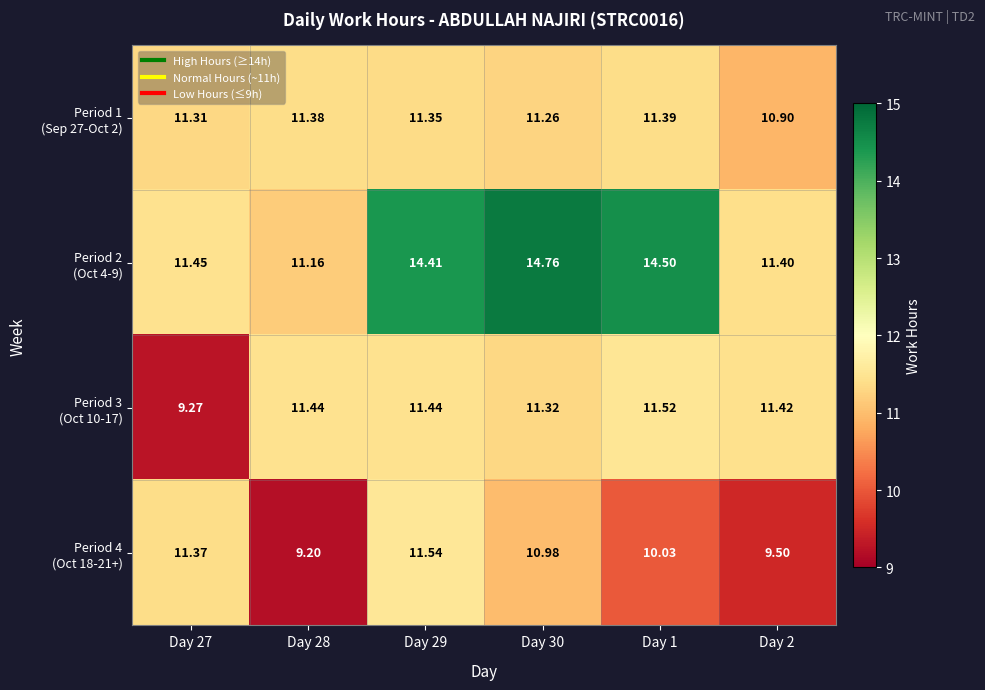

What is the spread (max minus min) of values at Day 1?

4.5